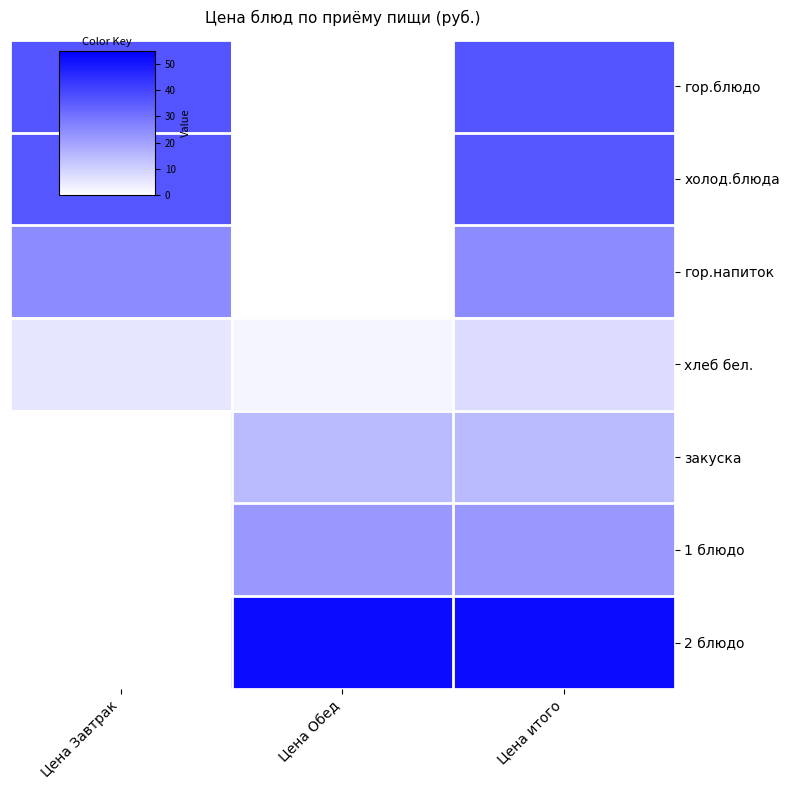

At which category does the chart reach its peak across all series?

Цена Обед